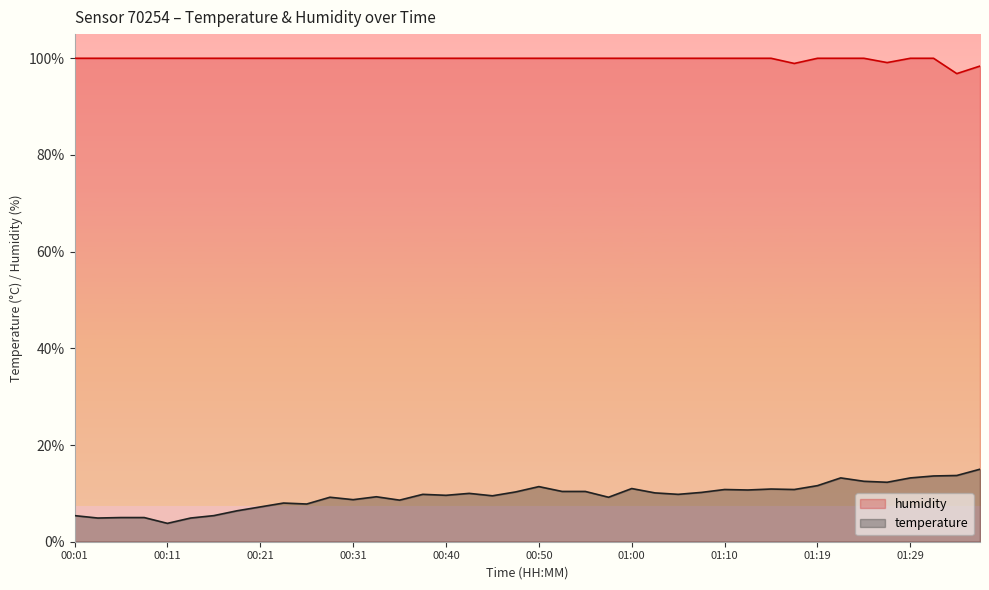

Reading left to right, list all the values displayed in this chart.

humidity: 100.0	100.0	100.0	100.0	100.0	100.0	100.0	100.0	100.0	100.0	100.0	100.0	100.0	100.0	100.0	100.0	100.0	100.0	100.0	100.0	100.0	100.0	100.0	100.0	100.0	100.0	100.0	100.0	100.0	100.0	100.0	98.9	100.0	100.0	100.0	99.1	100.0	100.0	96.8	98.4
temperature: 5.4	4.9	5.0	5.0	3.8	4.9	5.4	6.4	7.2	8.0	7.8	9.2	8.7	9.3	8.6	9.8	9.6	10.0	9.5	10.3	11.4	10.4	10.4	9.2	11.0	10.1	9.8	10.2	10.8	10.7	10.9	10.8	11.6	13.2	12.5	12.3	13.2	13.6	13.7	15.0